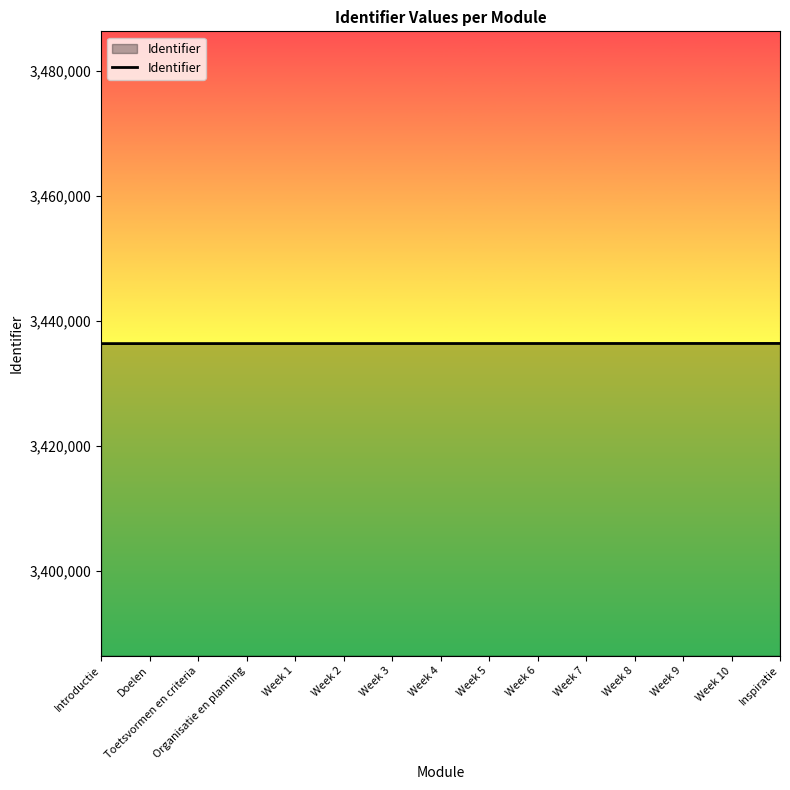

Read the value at Inspiratie.

3436400